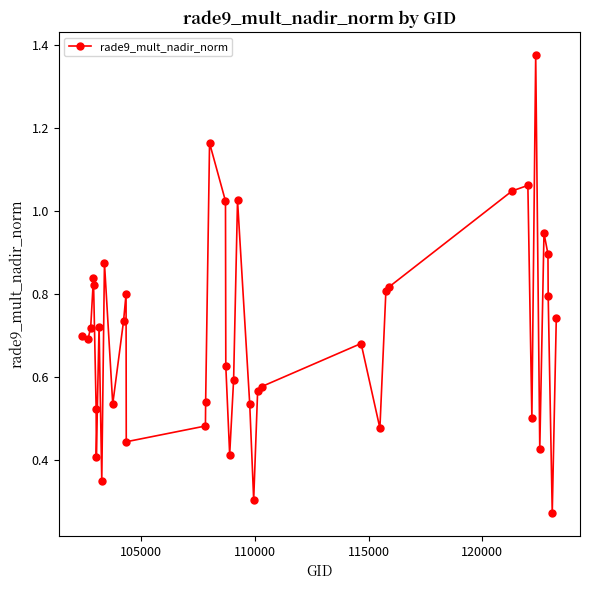

Does the chart have visible grid lines?

No